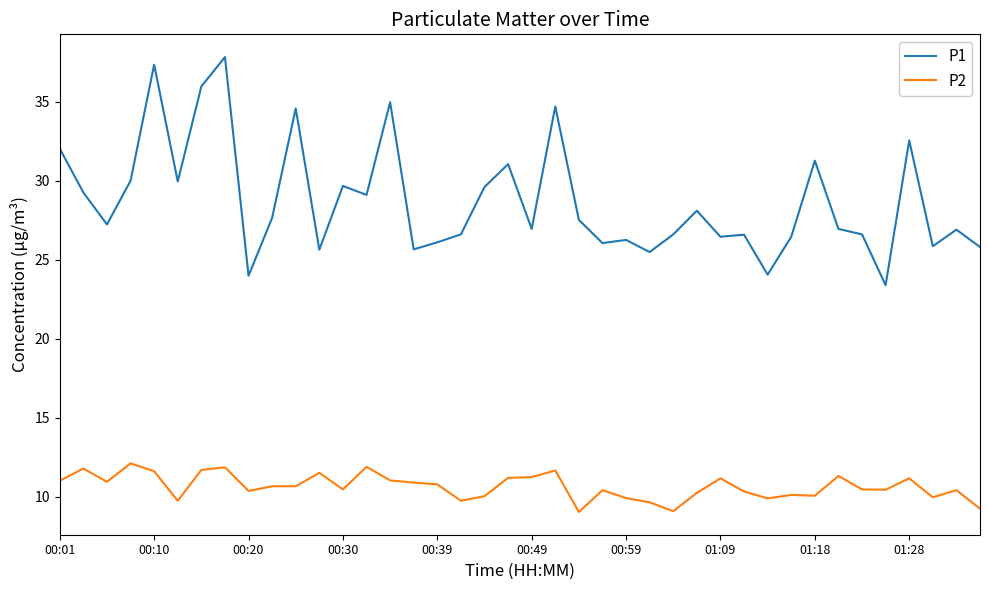

Rank the series by their maximum value, from lowest to highest.

P2, P1